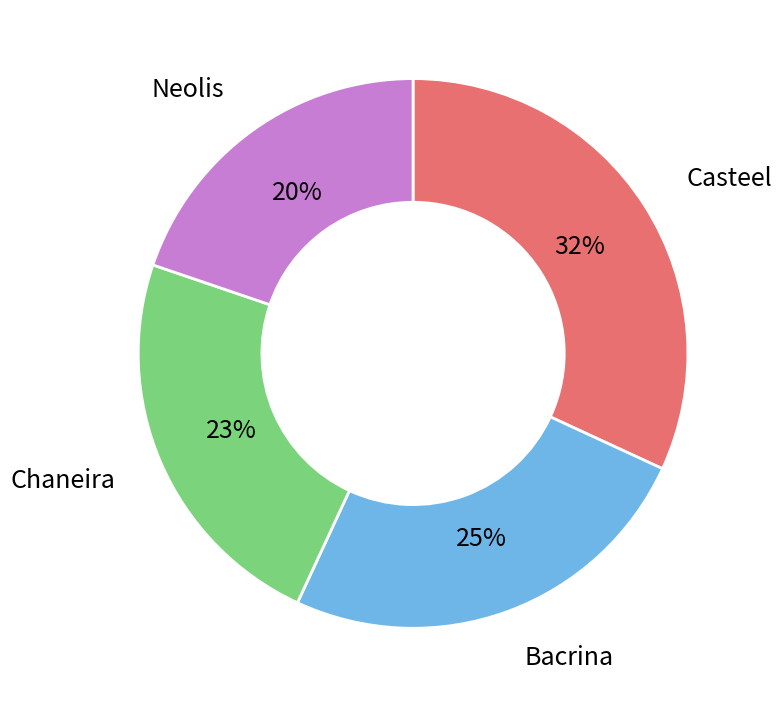

To the nearest percent, what is the average slice percentage?

25%